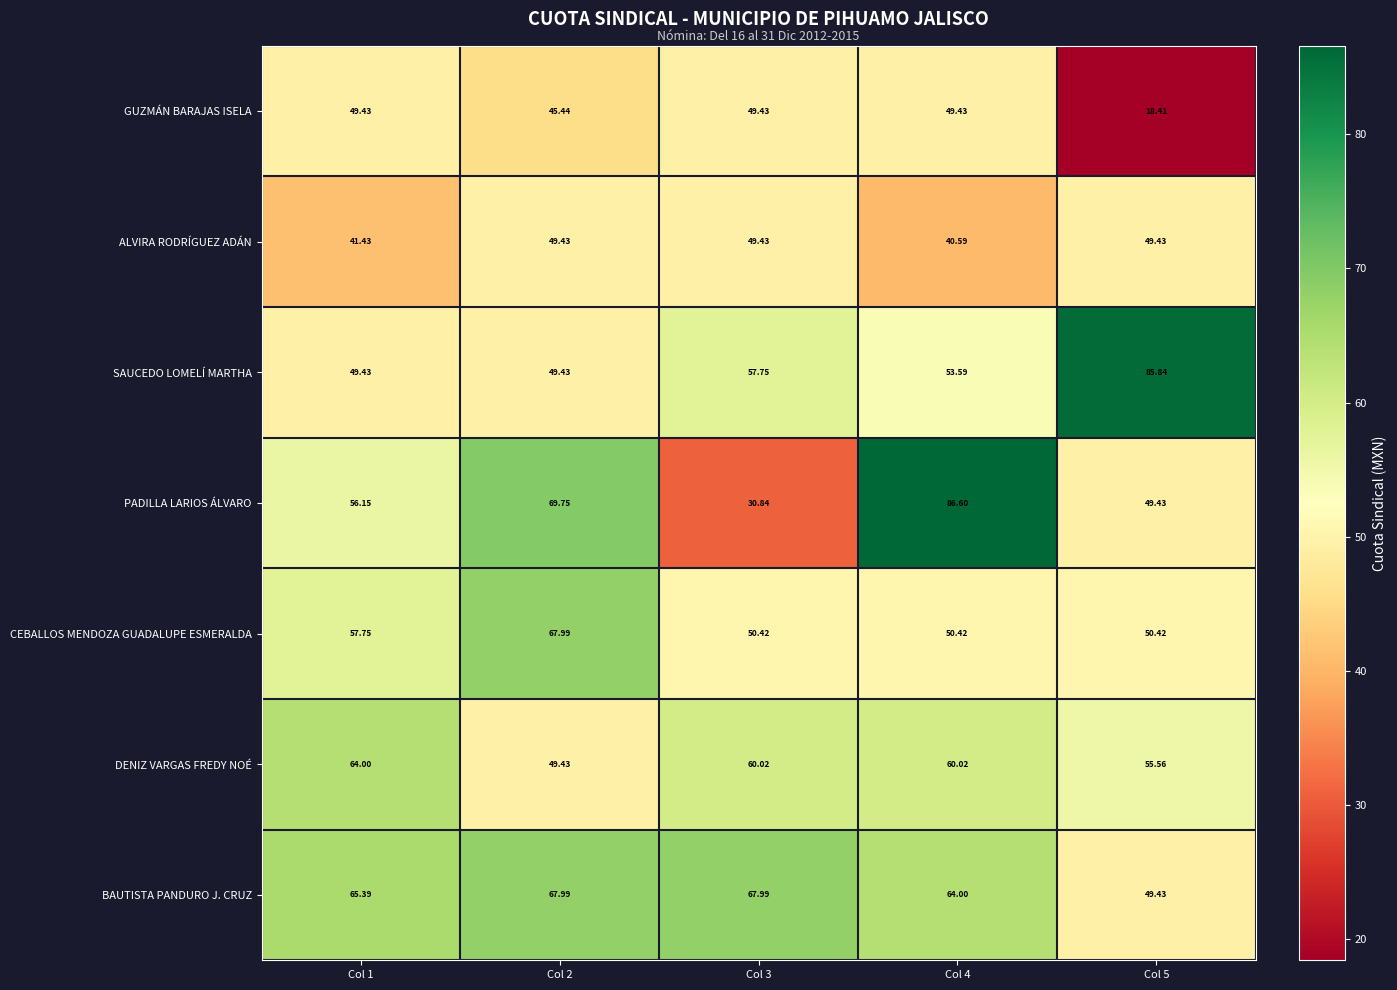

Which series has the largest range (max minus min)?

PADILLA LARIOS ÁLVARO